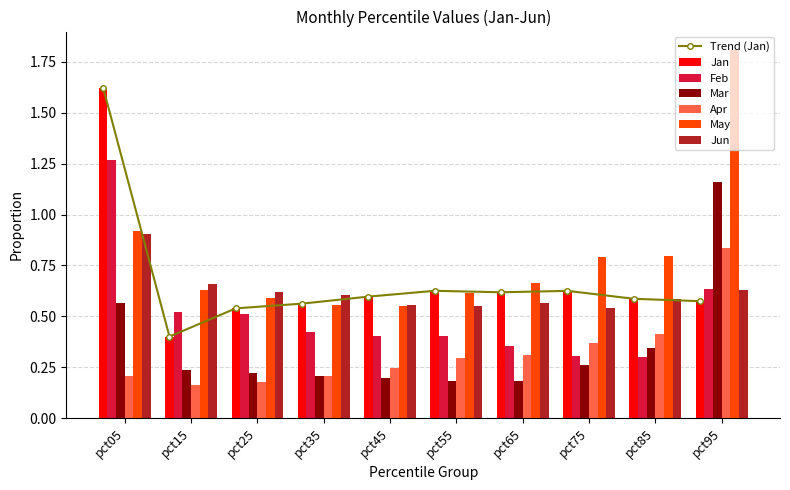

At which category does the chart reach its peak across all series?

pct95